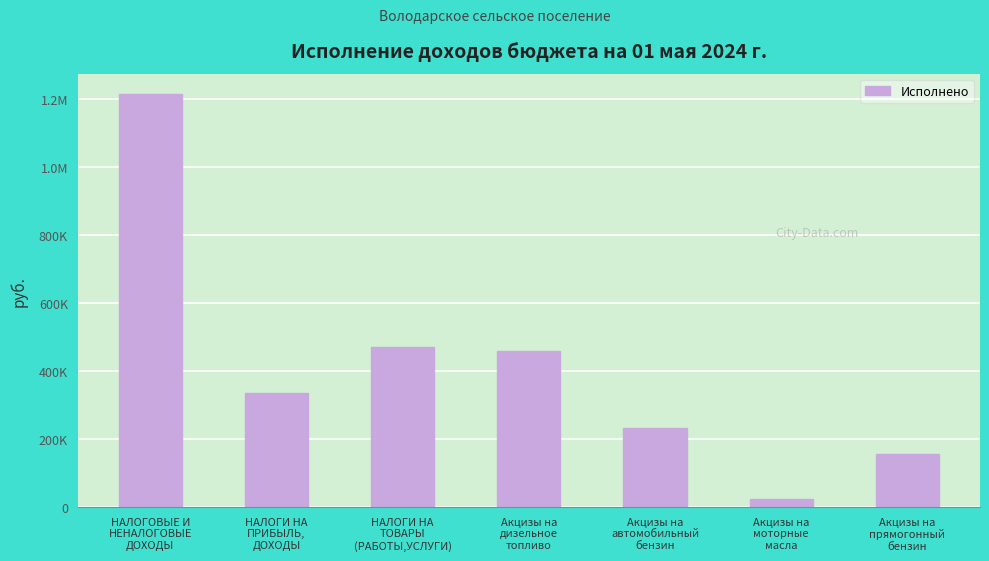

Are the bars horizontal?

No